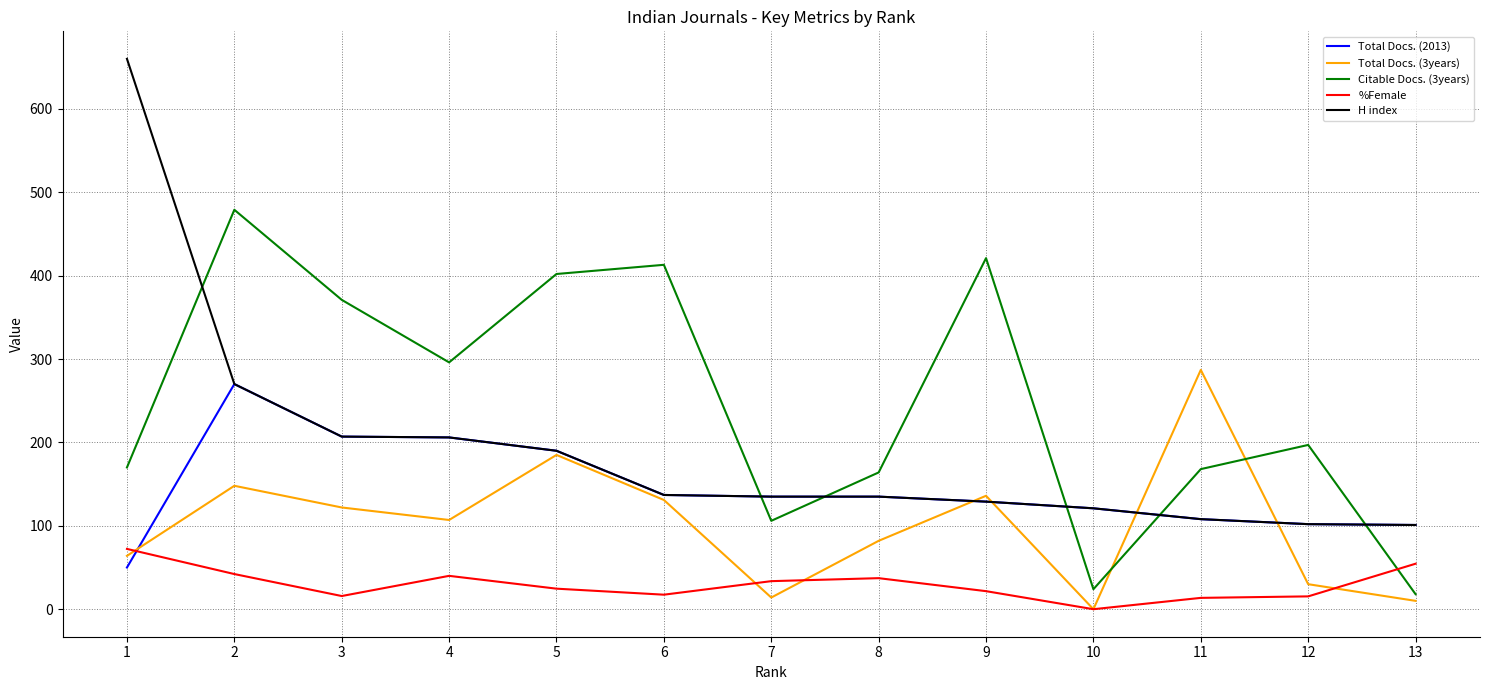

At which category does Total Docs. (2013) reach its first local peak?

2